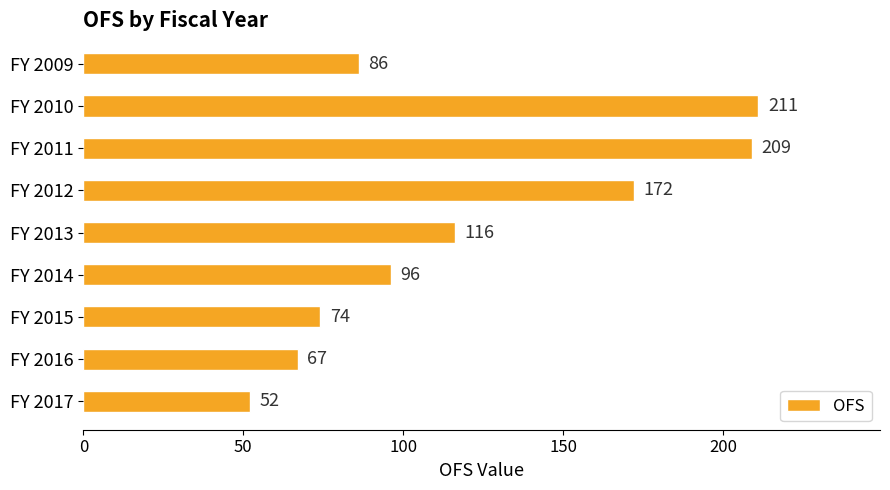

At which label is the value closest to 131?

FY 2013